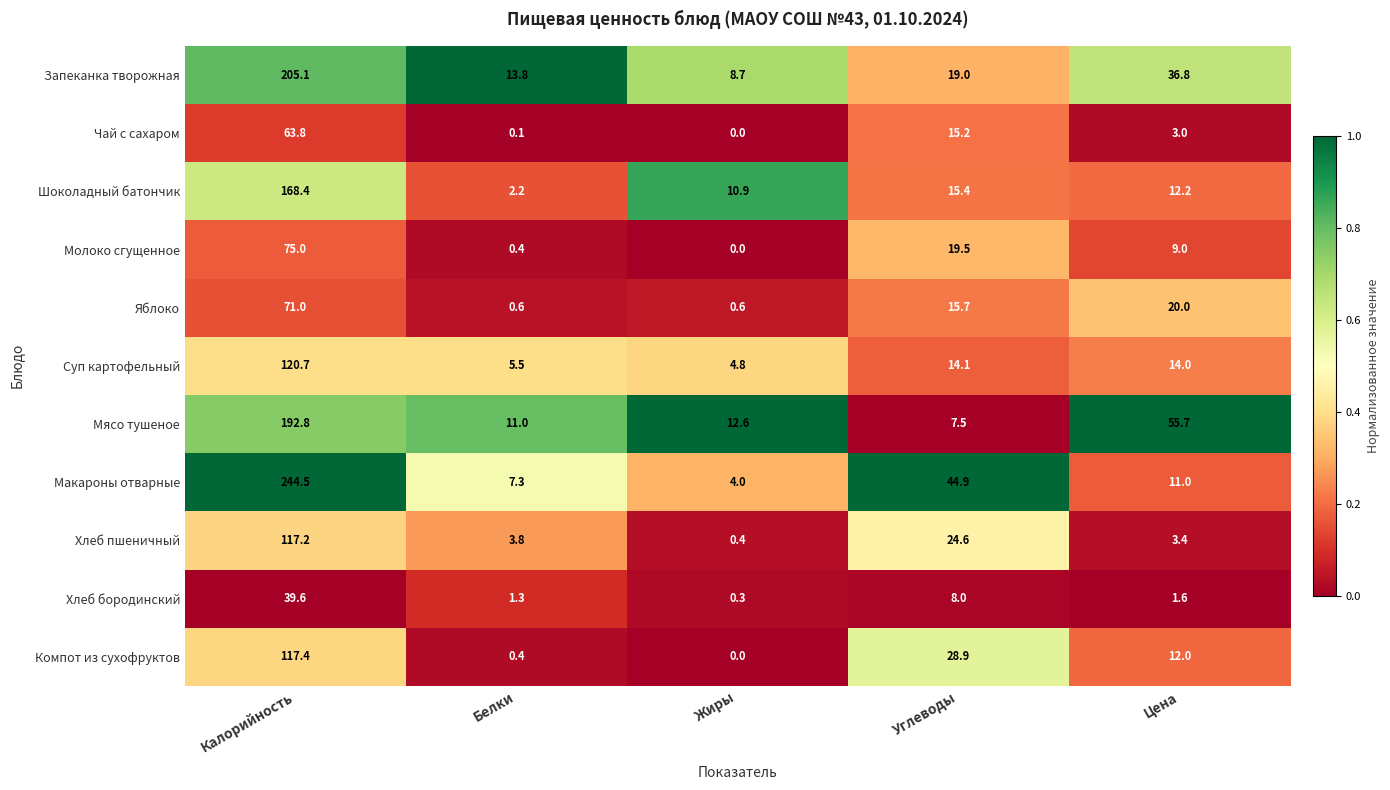

List the series in order of their peak value, highest first.

Макароны отварные, Запеканка творожная, Мясо тушеное, Шоколадный батончик, Суп картофельный, Компот из сухофруктов, Хлеб пшеничный, Молоко сгущенное, Яблоко, Чай с сахаром, Хлеб бородинский